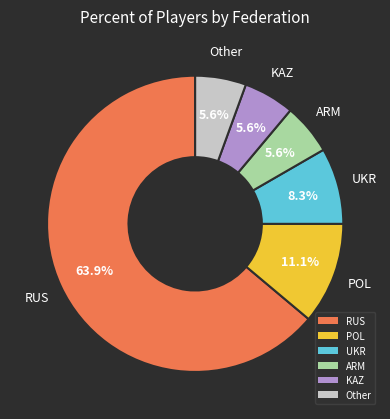

Does RUS represent more than half of the total?

Yes